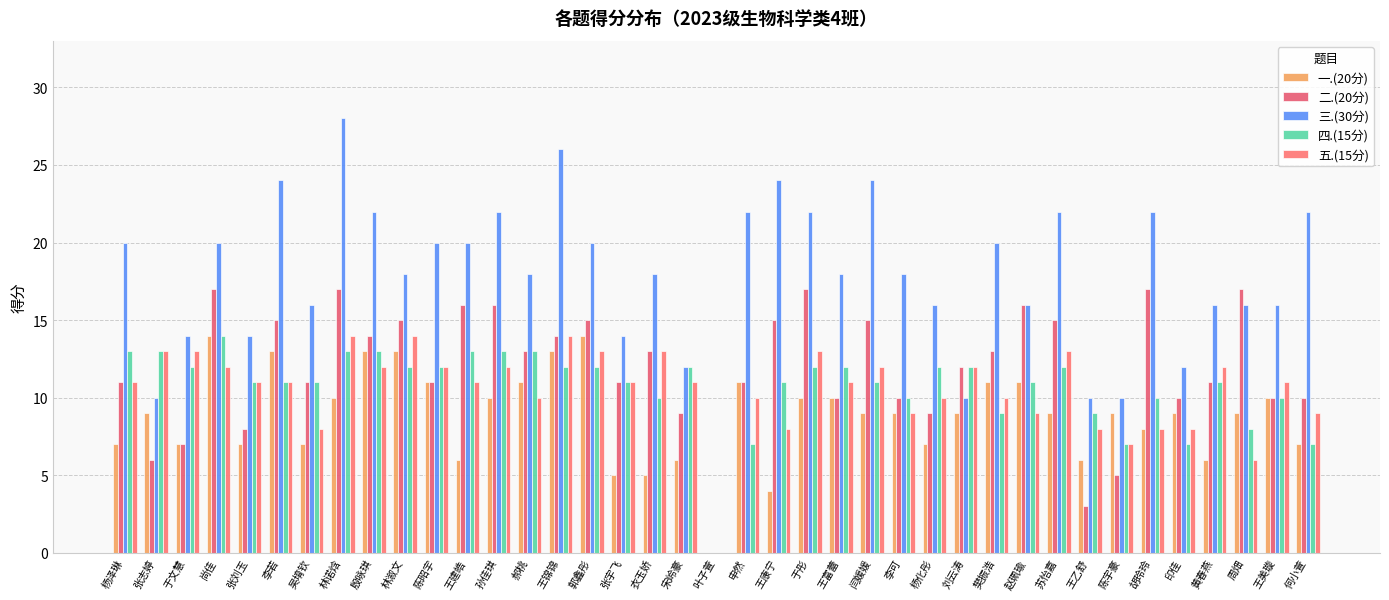

Read the 四.(15分) value at 王锦锦, to the nearest 5.

10